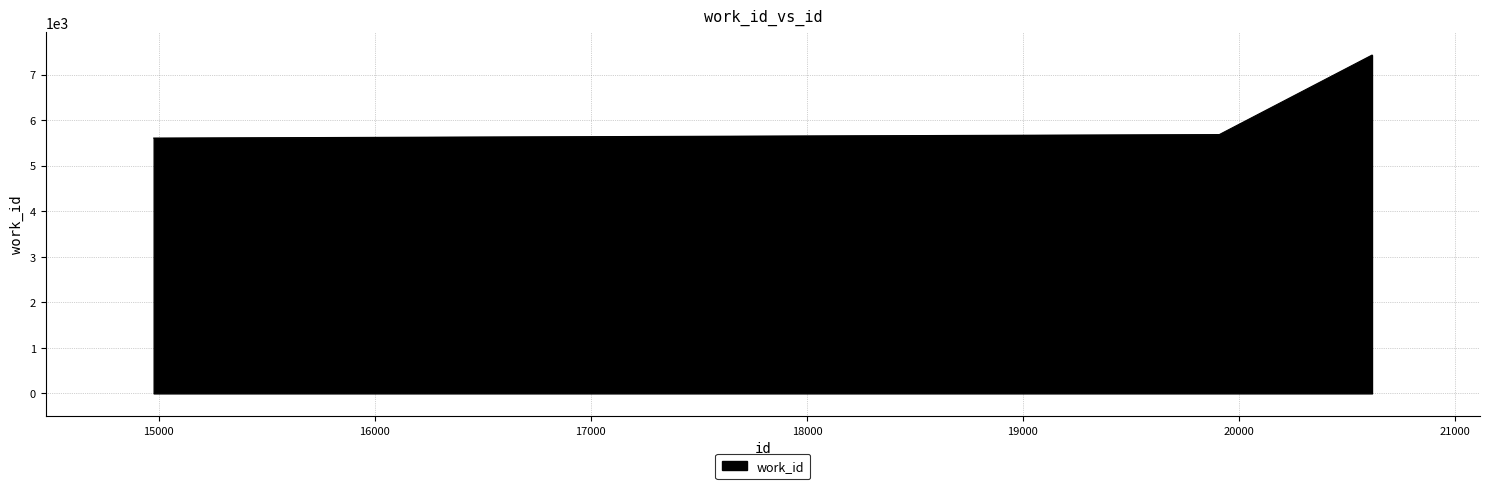

What is the maximum value shown in the chart?

7426